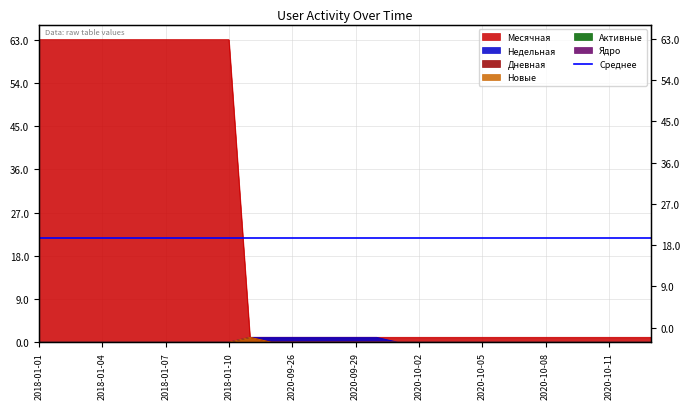

At how many categories does at least one series exceed 45?

10